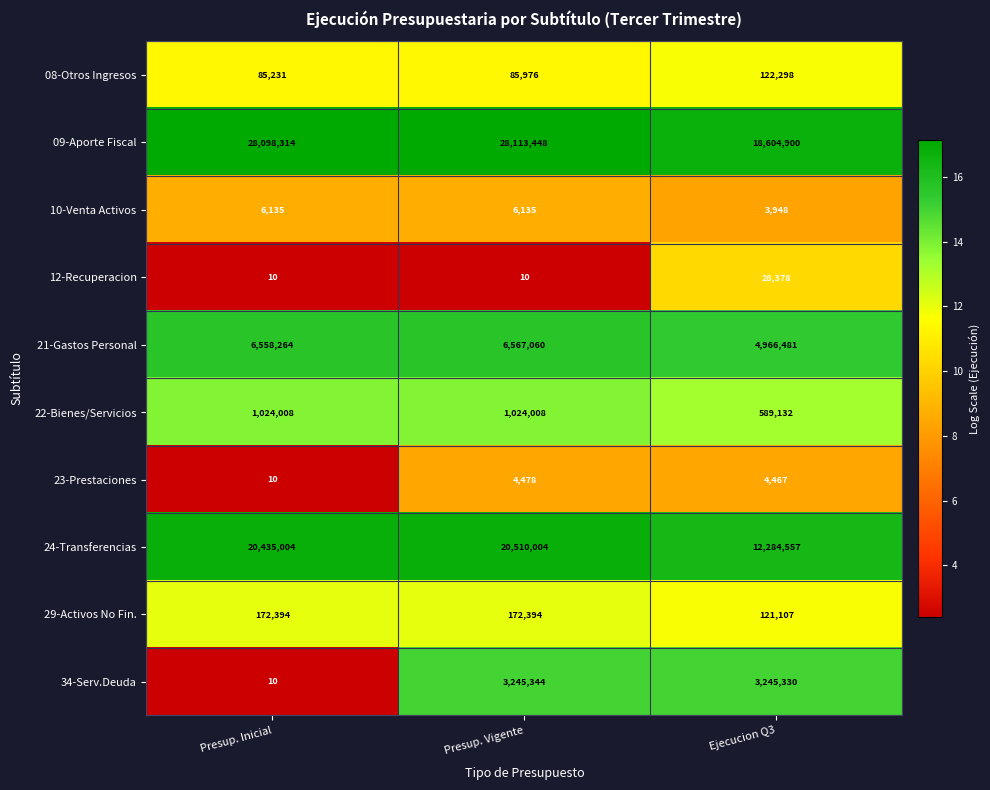

How many 12-Recuperacion values are between 10 and 28378?

3